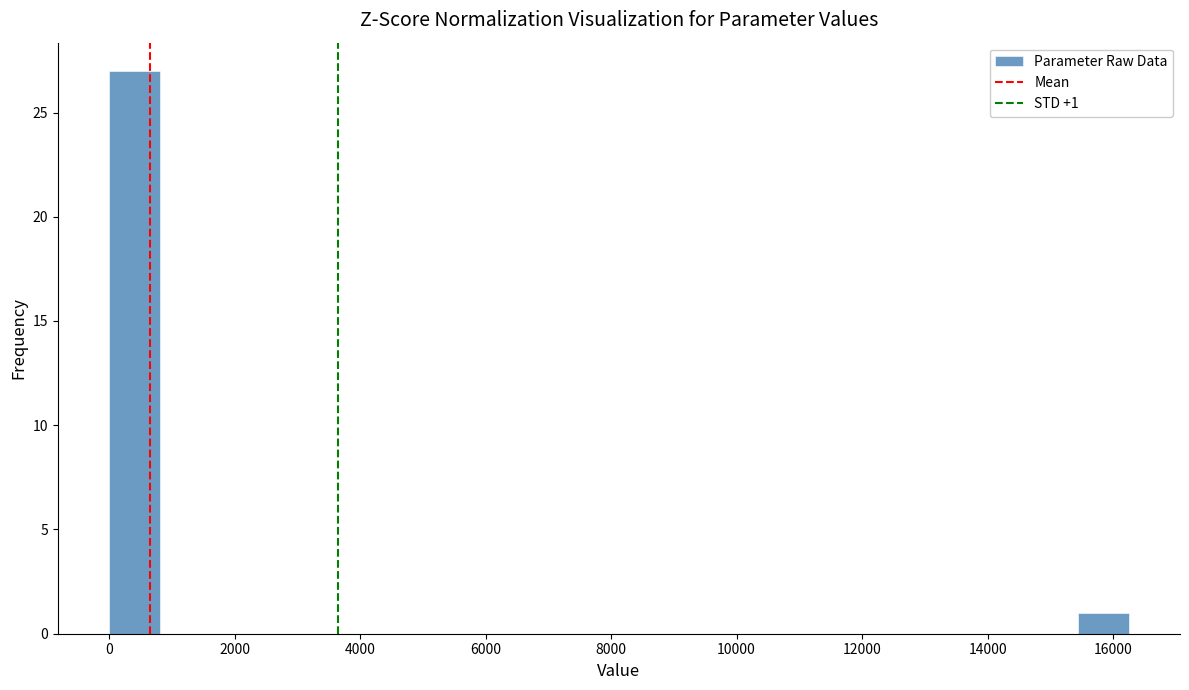

Which range on the x-axis has the tallest bar?

0 to 800